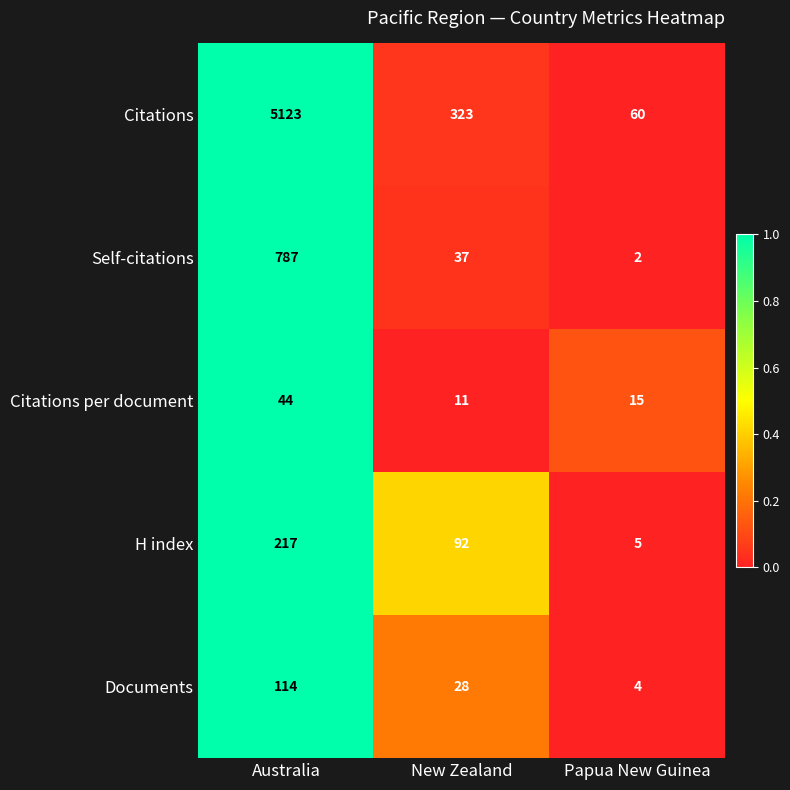

Between Australia and Papua New Guinea, which series saw the biggest shift?

Citations